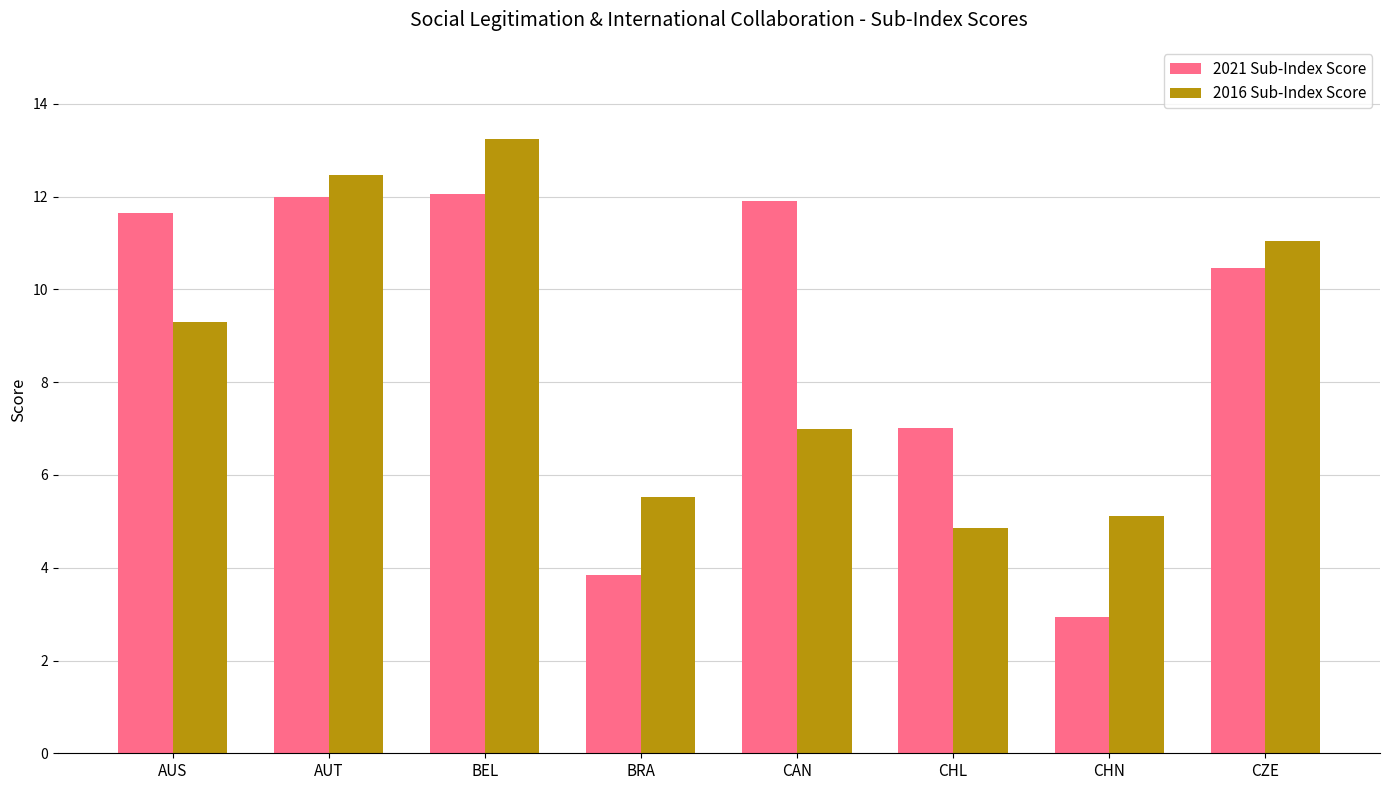

What is the total value across all series at CHN?

8.1